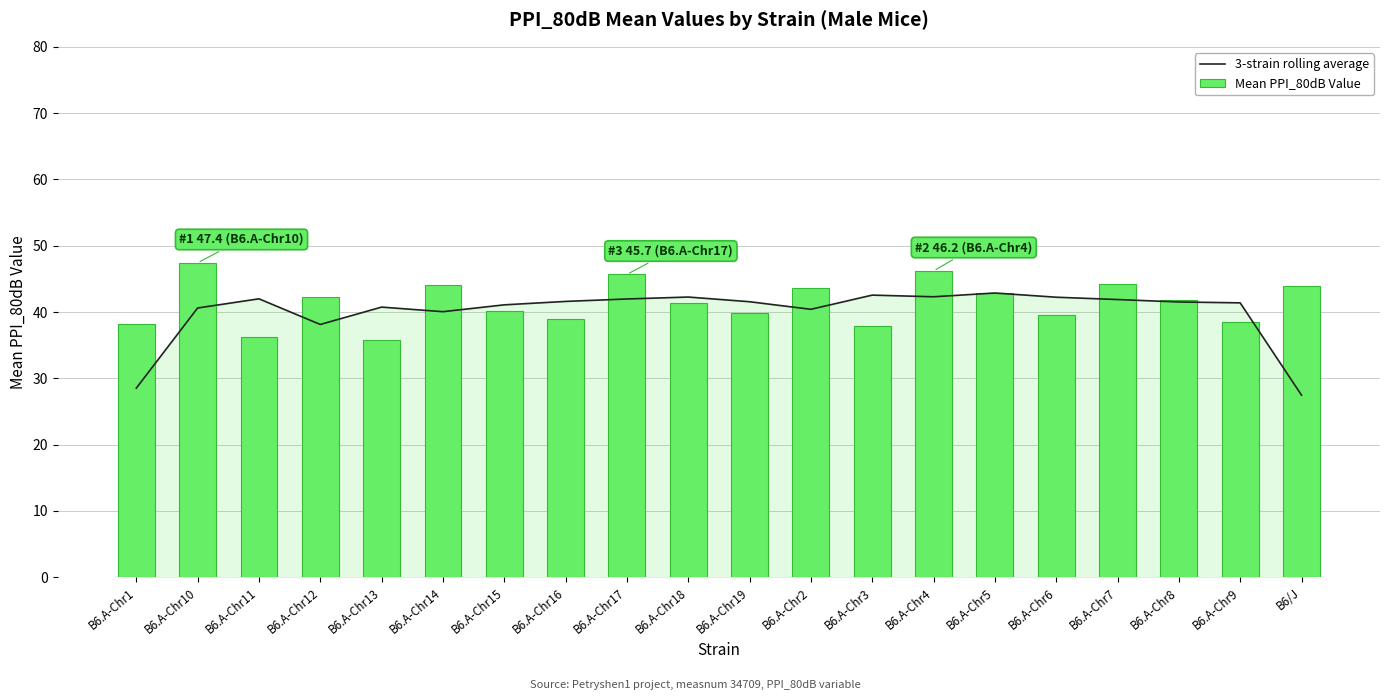

Where does the 3-strain rolling average series first go above 41?

B6.A-Chr11